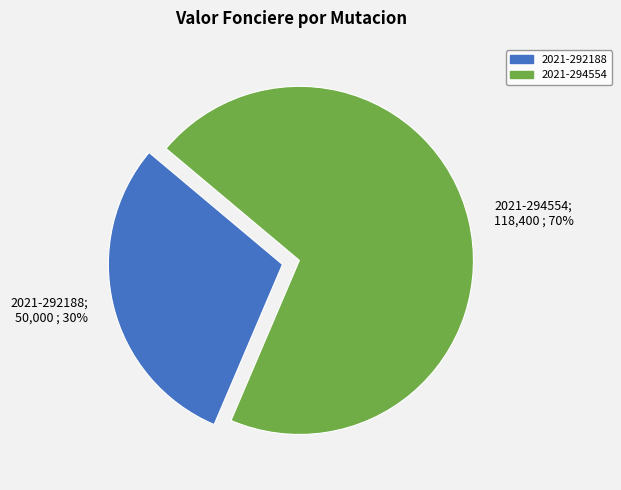

Is the sum of 2021-292188 and 2021-294554 greater than half?

Yes